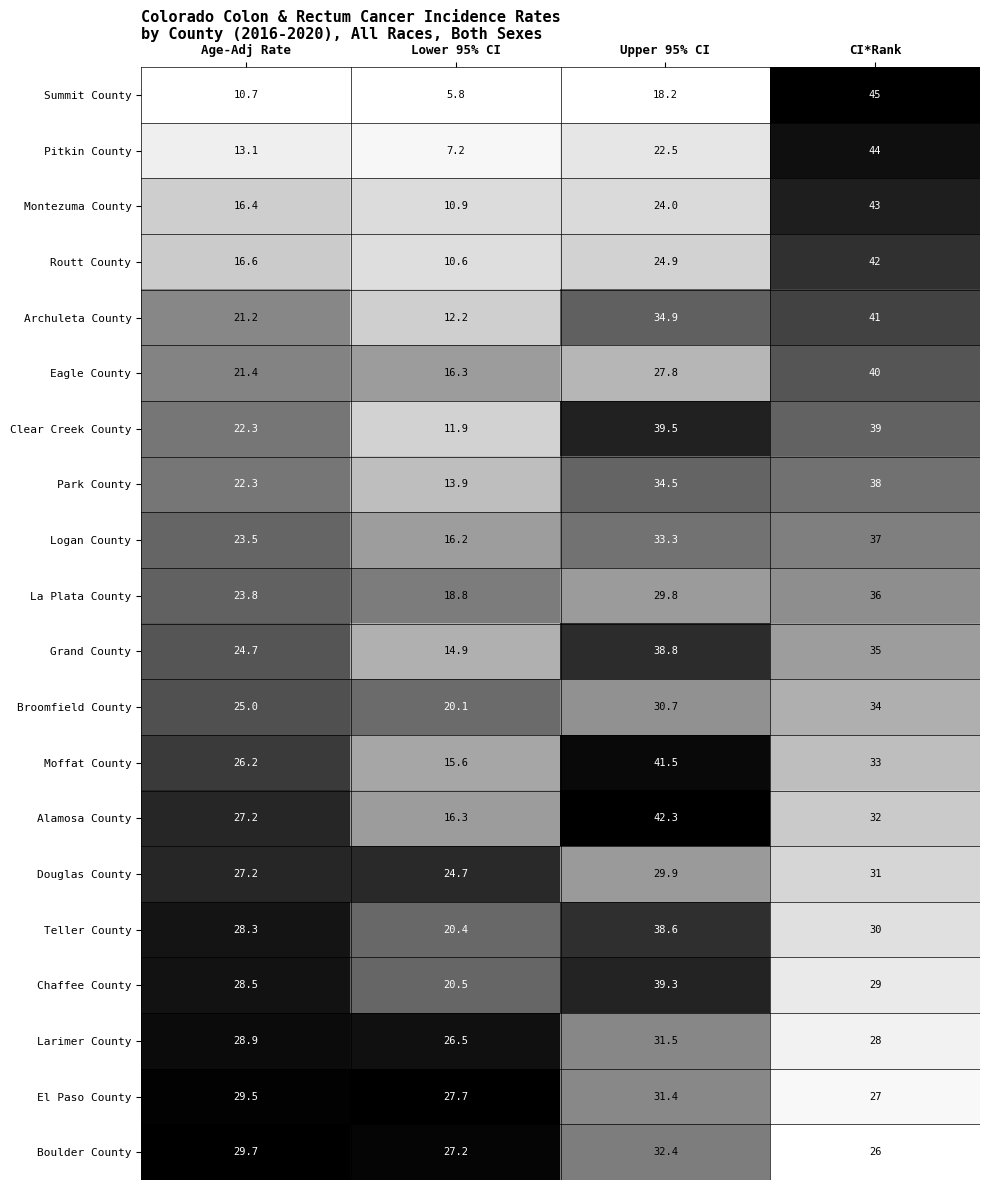

At which category is the sum across all series the highest?

CI*Rank